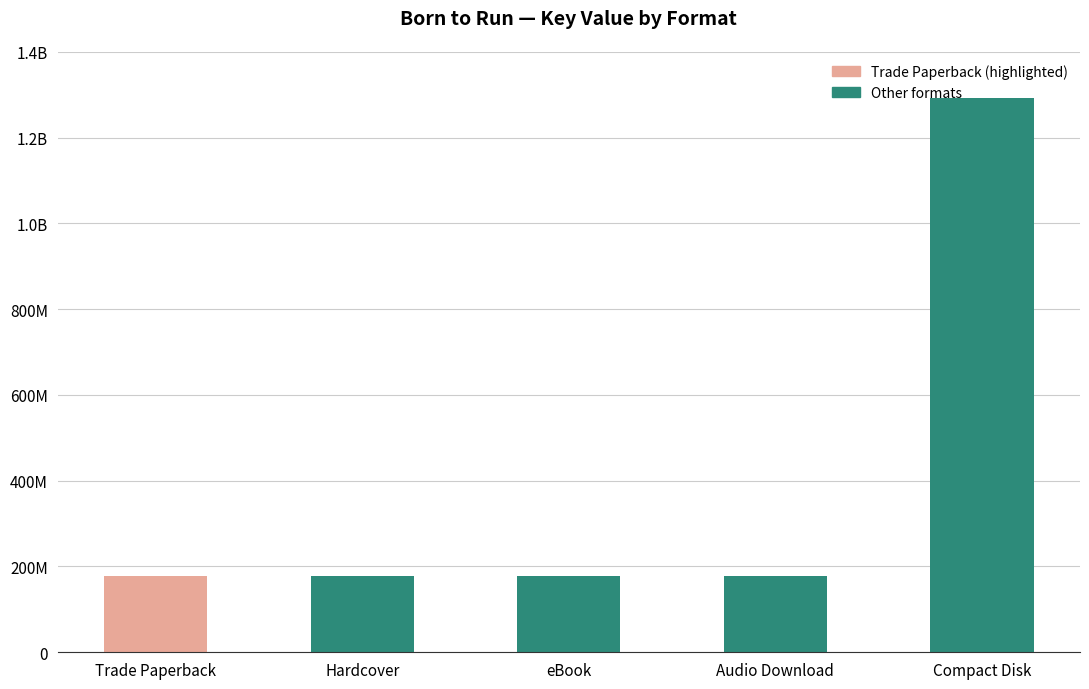

What is the minimum value shown in the chart?

176988184